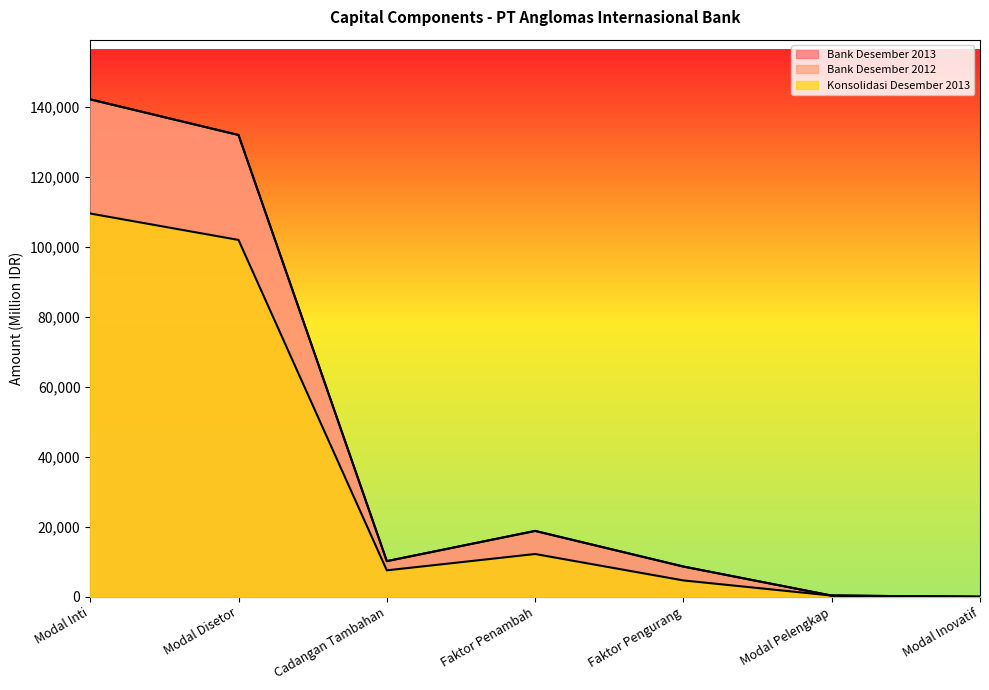

Is it true that Bank Desember 2012 equals 249159 at Modal Inti?

False